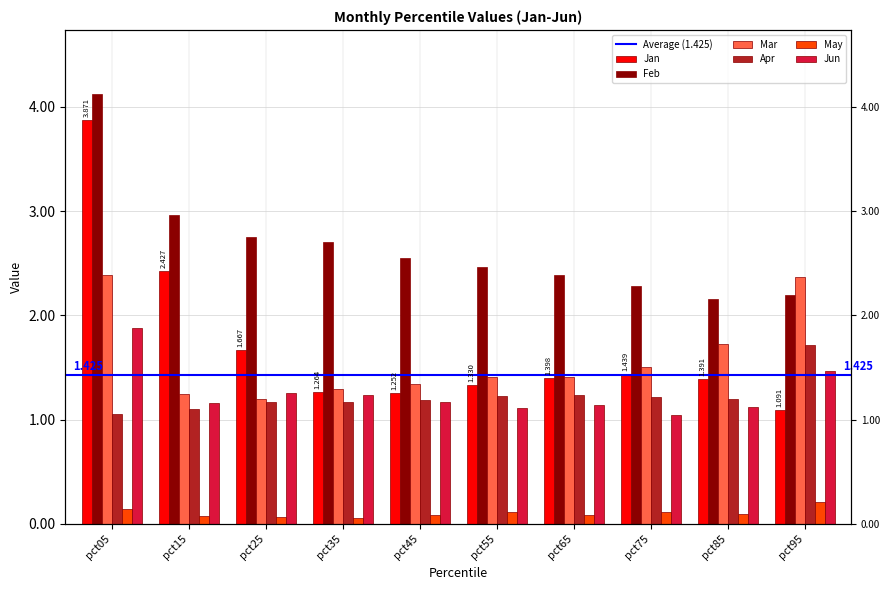

What is the difference between the maximum and minimum values in the Jan series?

2.8